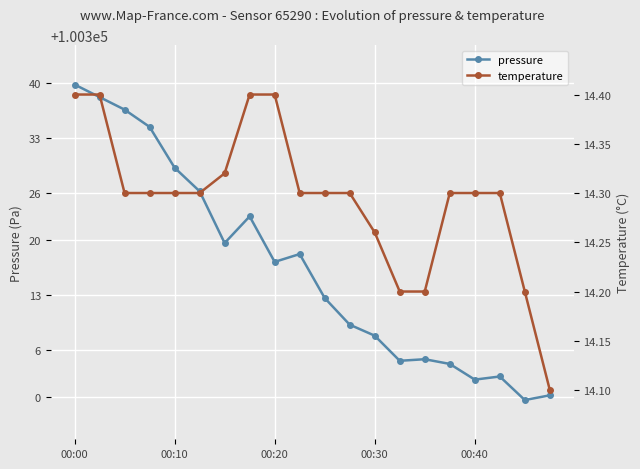

Count the number of data series in this chart.

2